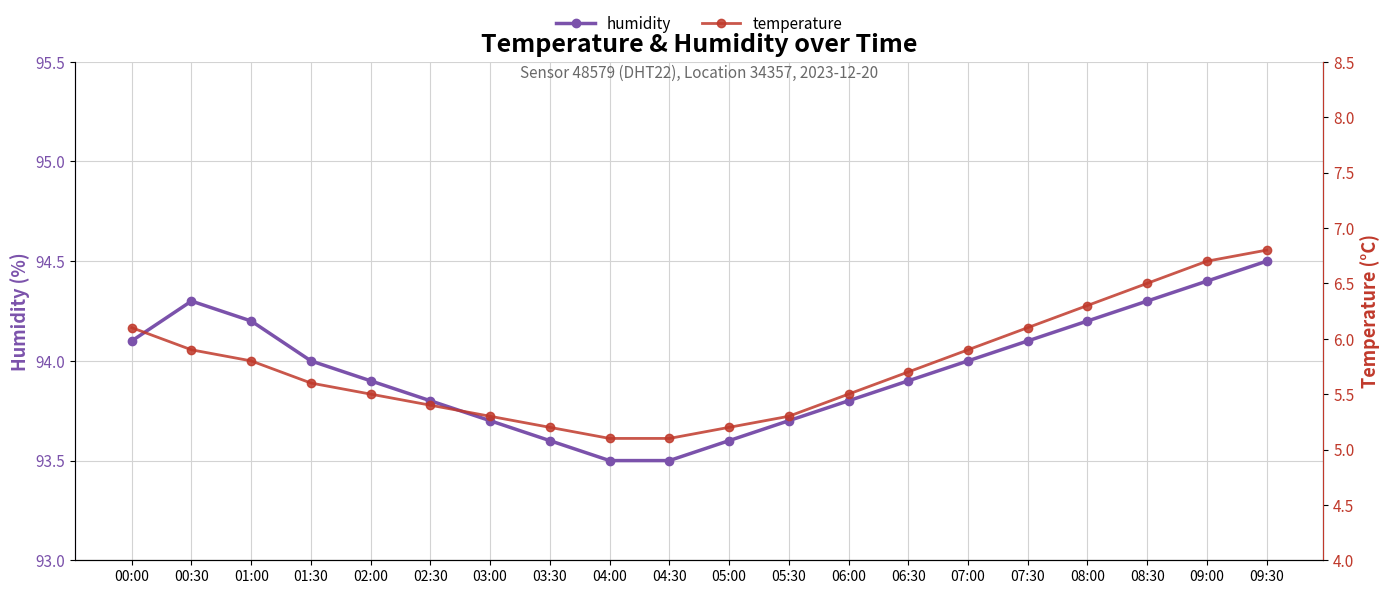

What is the value of the temperature point at the 2nd from the left?

5.9